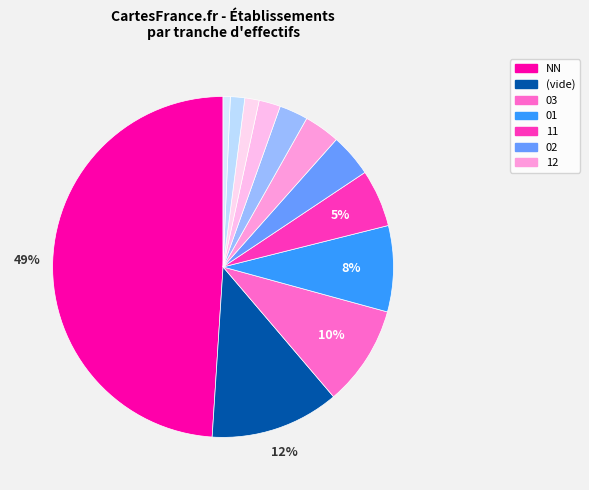

To the nearest percent, what is the average slice percentage?

8%